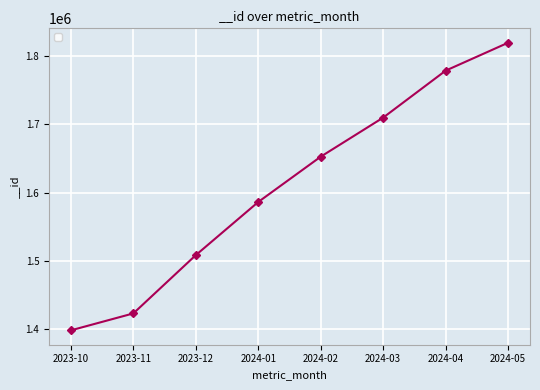

What is the sum of all values?

12877070